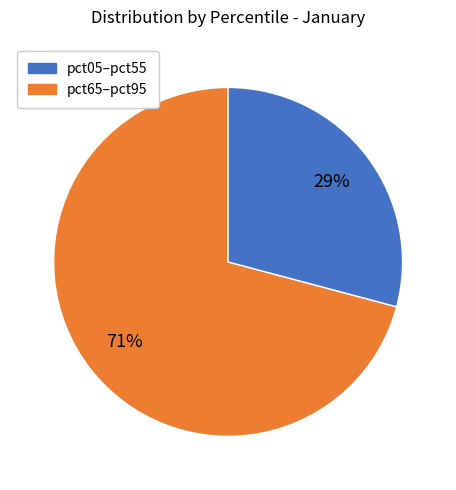

To the nearest percent, what is the average slice percentage?

50%